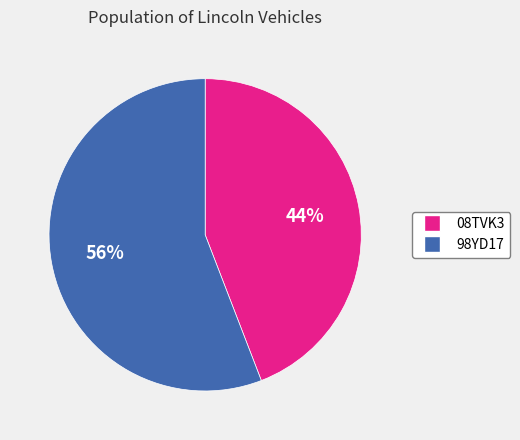

Is the sum of 98YD17 and 08TVK3 greater than half?

Yes